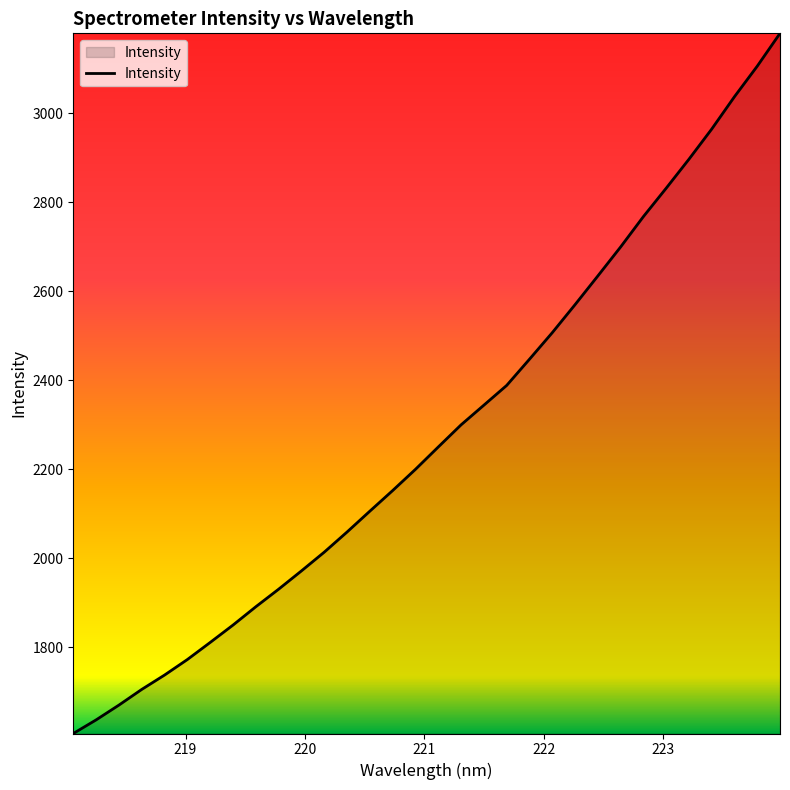

What is the difference between the maximum and minimum values?

1573.6